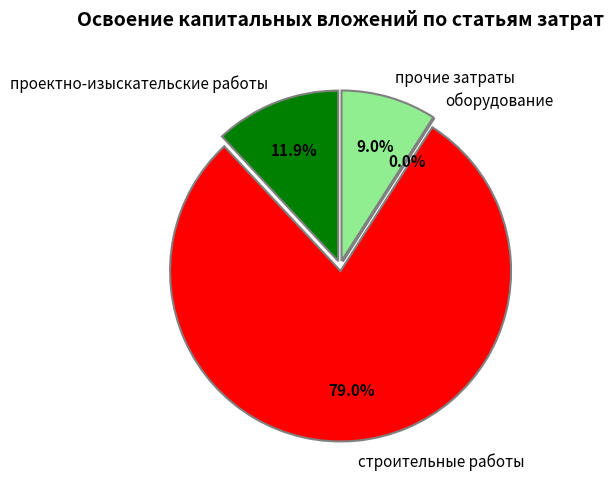

To the nearest percent, what portion does проектно-изыскательские работы represent?

12%